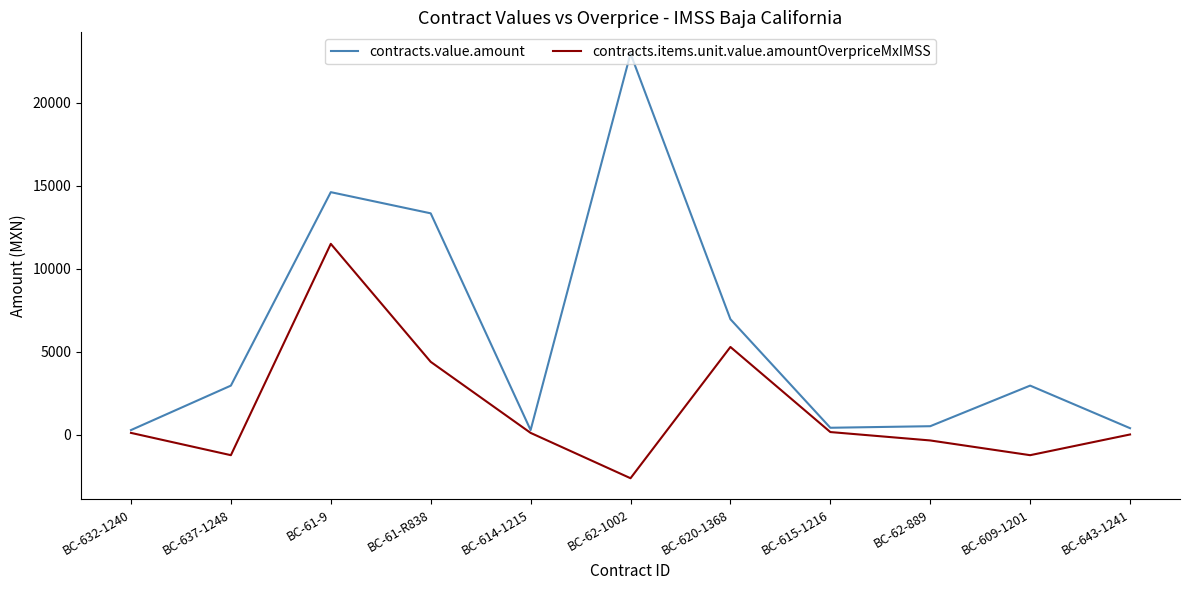

Where is contracts.items.unit.value.amountOverpriceMxIMSS nearest to the value 4439?

BC-61-R838